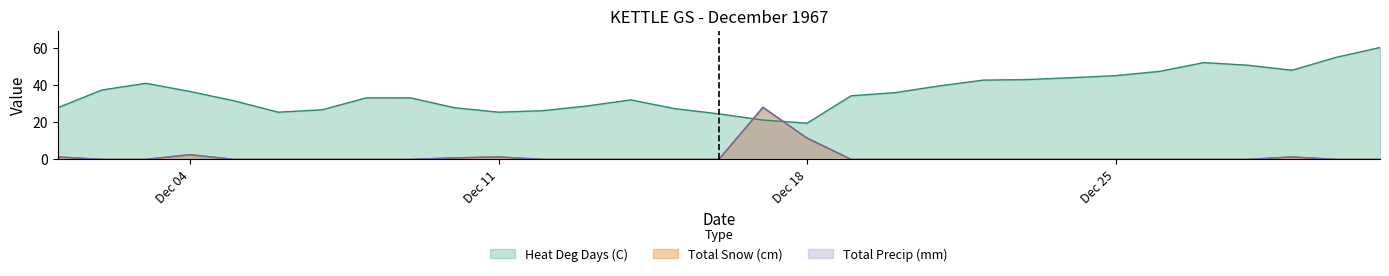

At how many categories does at least one series exceed 58?

1